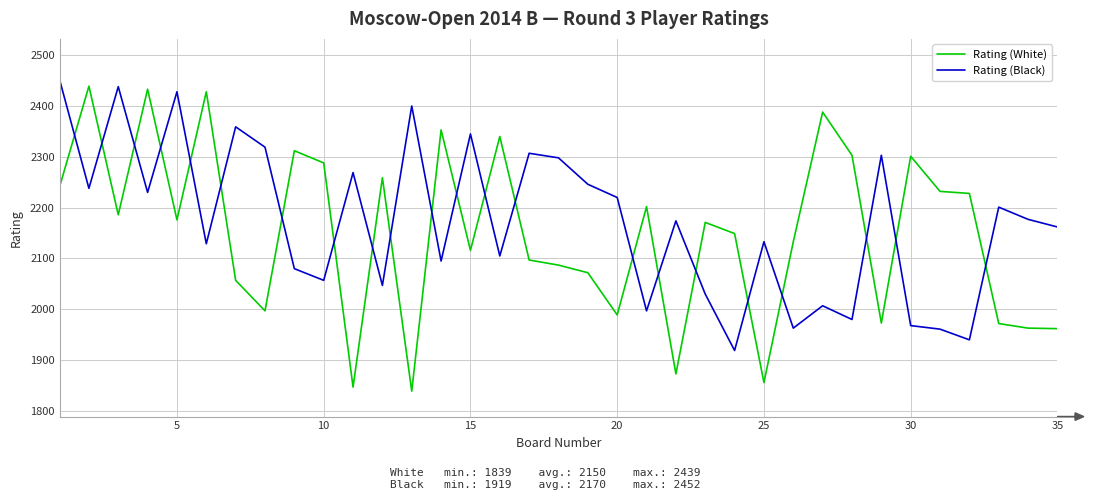

How many intersections are there between Rating (Black) and Rating (White)?

22